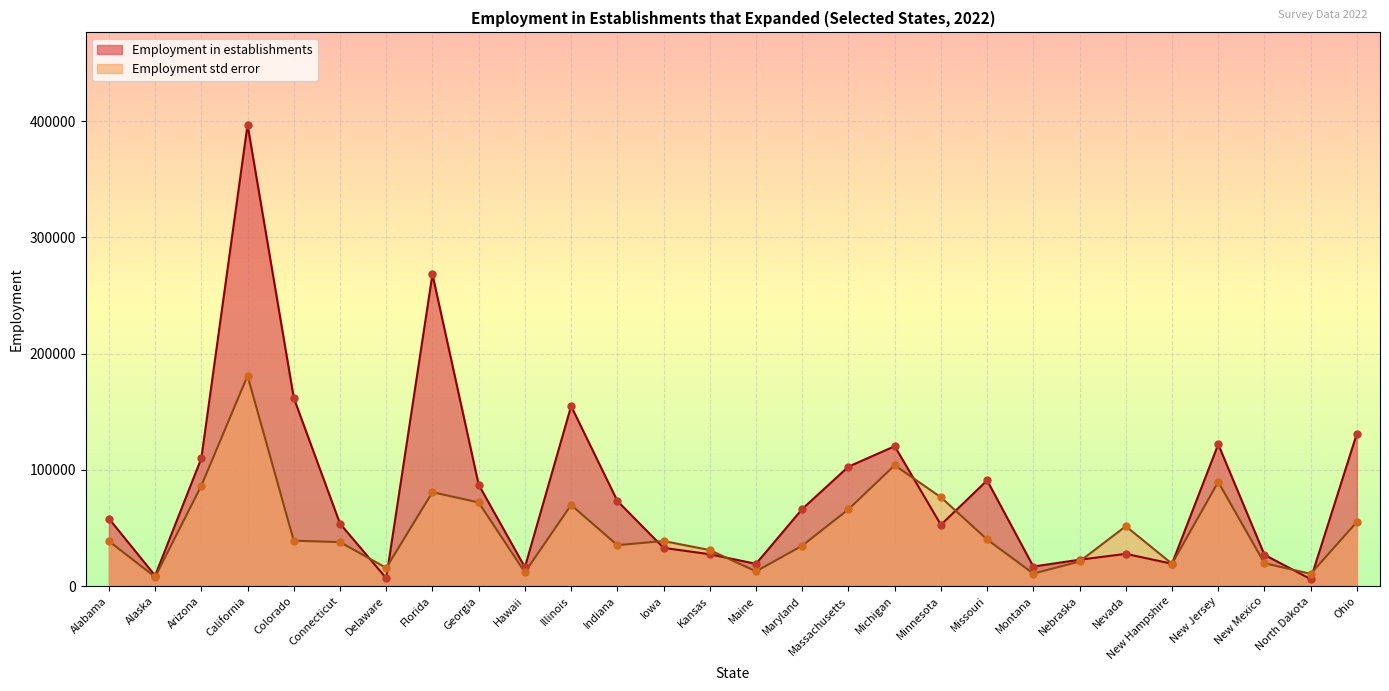

At how many categories does at least one series exceed 313286?

1